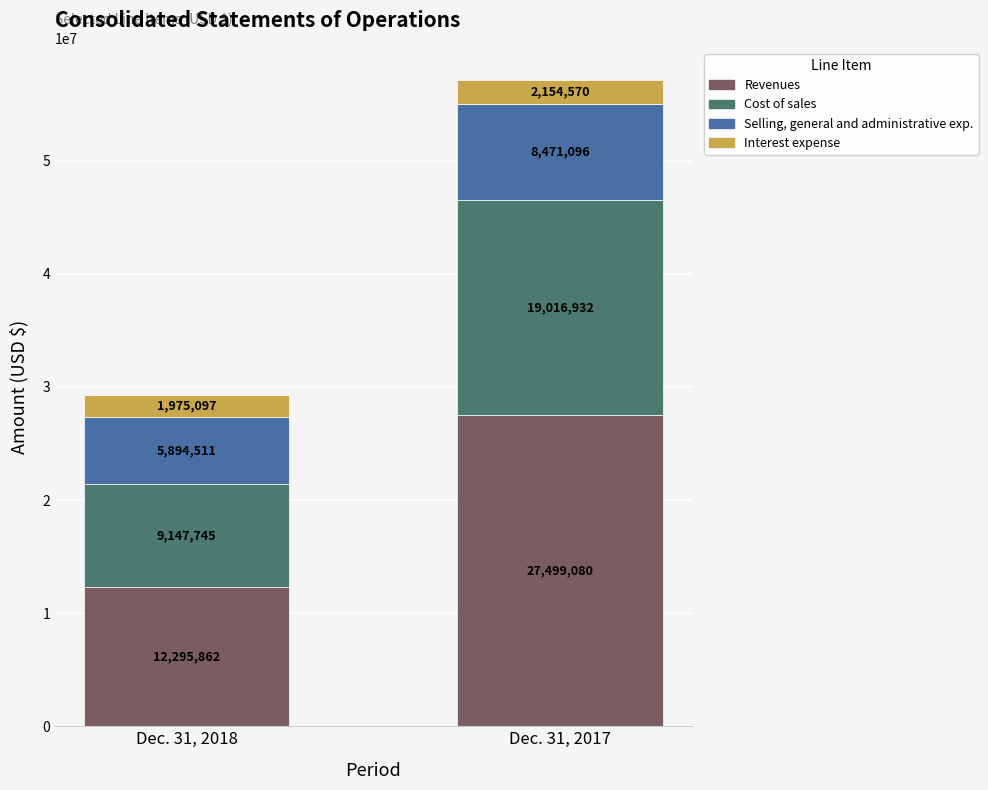

Is it true that Revenues equals 7273257 at Dec. 31, 2018?

False